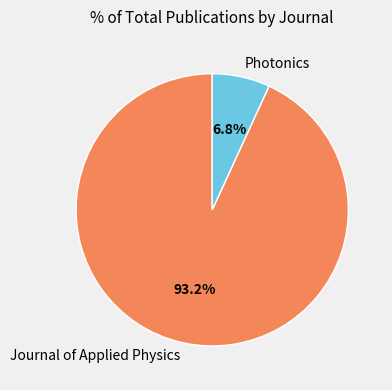

Do Journal of Applied Physics and Photonics together represent more than half of the pie?

Yes